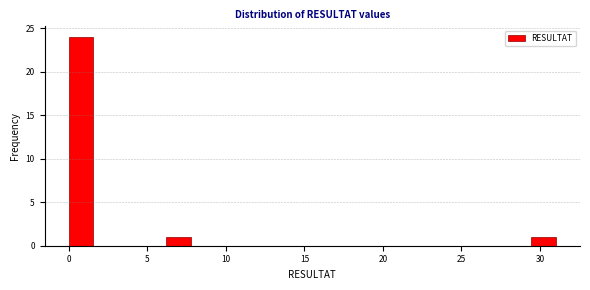

Read against the x-axis, roughly where is the centre of the tallest bar?

1.0